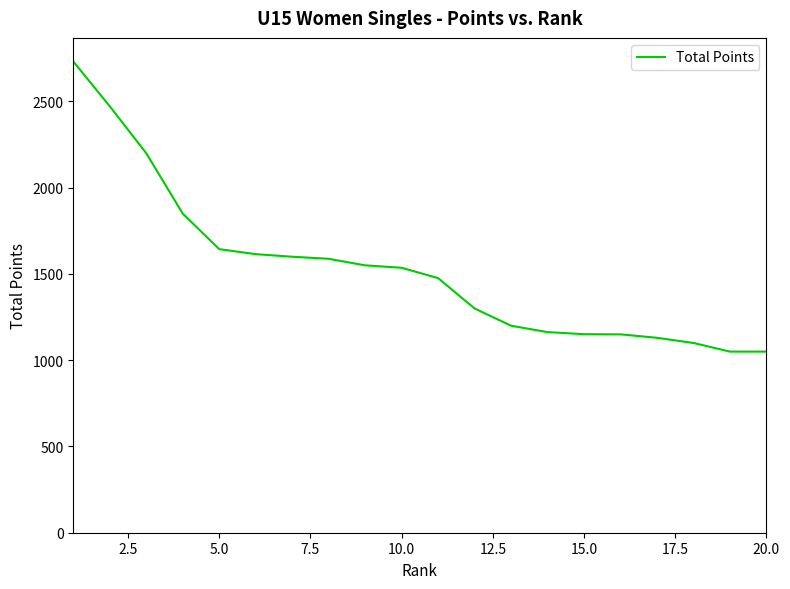

What is the smallest value displayed?

1050